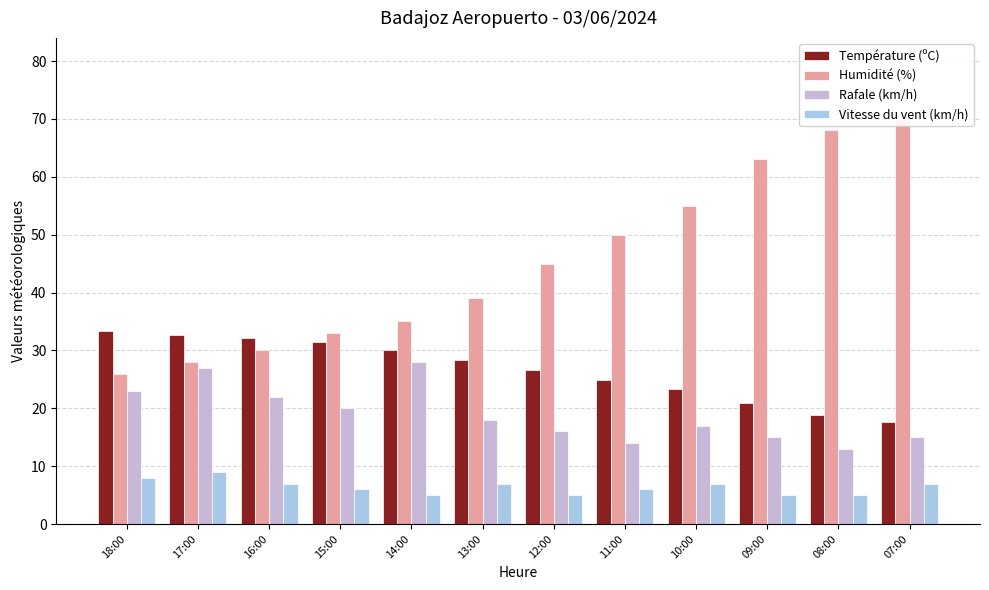

Reading left to right, list all the values displayed in this chart.

Température (ºC): 18:00=33.3	17:00=32.6	16:00=32.2	15:00=31.4	14:00=30.1	13:00=28.3	12:00=26.6	11:00=24.9	10:00=23.3	09:00=20.9	08:00=18.8	07:00=17.6
Humidité (%): 18:00=26.0	17:00=28.0	16:00=30.0	15:00=33.0	14:00=35.0	13:00=39.0	12:00=45.0	11:00=50.0	10:00=55.0	09:00=63.0	08:00=68.0	07:00=70.0
Rafale (km/h): 18:00=23.0	17:00=27.0	16:00=22.0	15:00=20.0	14:00=28.0	13:00=18.0	12:00=16.0	11:00=14.0	10:00=17.0	09:00=15.0	08:00=13.0	07:00=15.0
Vitesse du vent (km/h): 18:00=8.0	17:00=9.0	16:00=7.0	15:00=6.0	14:00=5.0	13:00=7.0	12:00=5.0	11:00=6.0	10:00=7.0	09:00=5.0	08:00=5.0	07:00=7.0